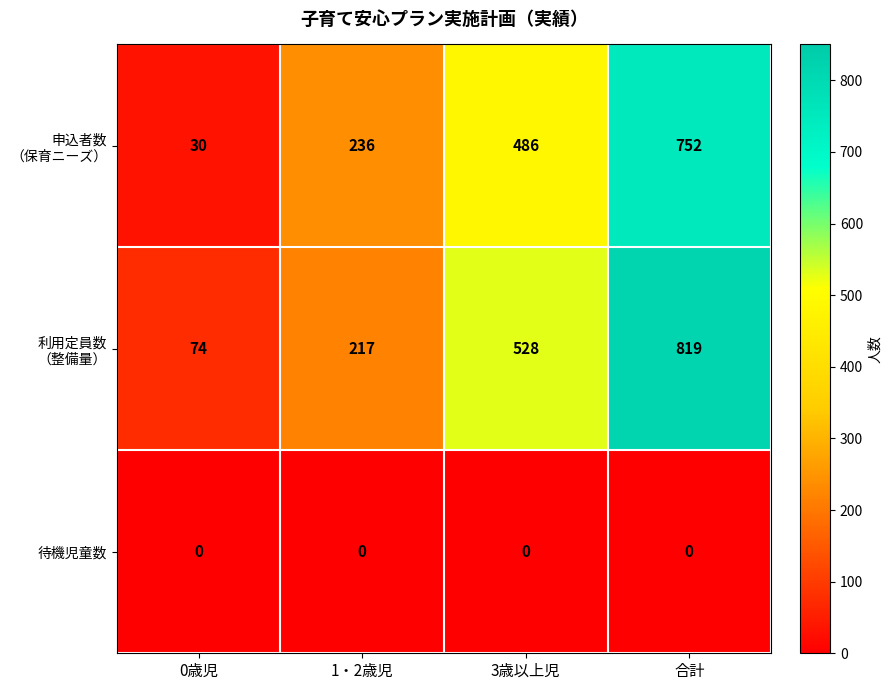

What is the total value across all series at 1・2歳児?

453